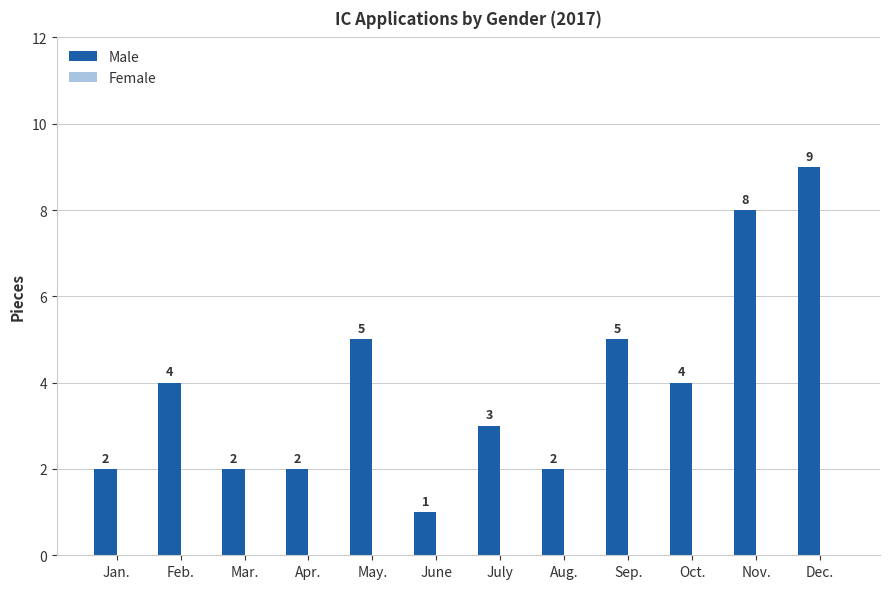

What is the ratio of the value at July to the value at May.?

0.6